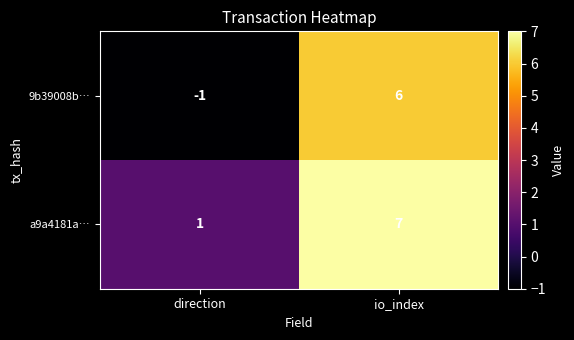

The value of 9b39008b… at direction is -1. True or false?

True